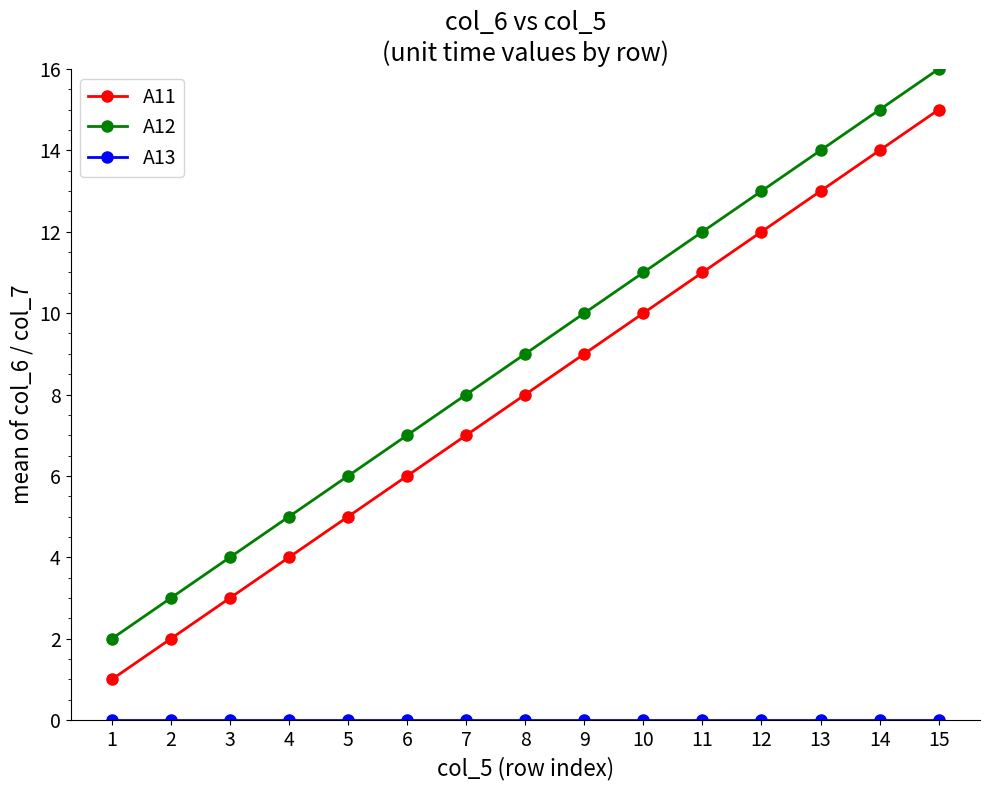

True or false: A12 and A11 cross at least once.

False